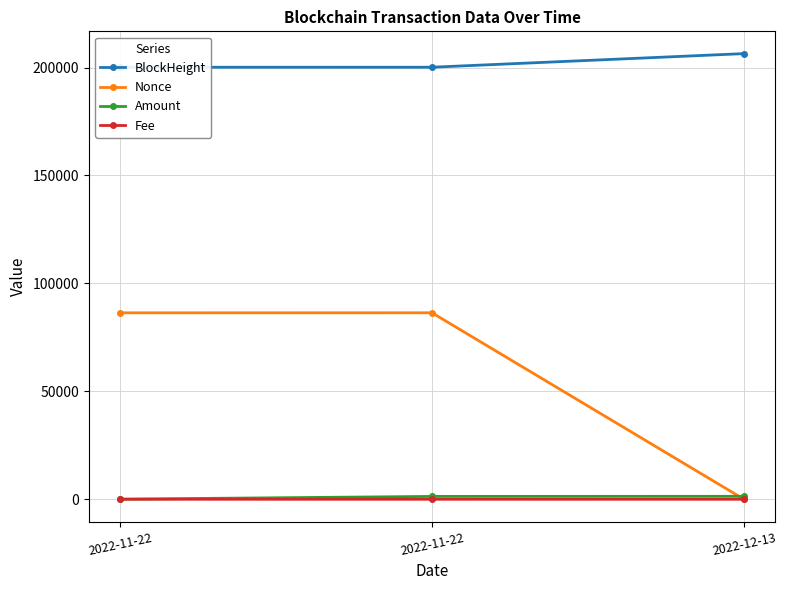

What is the label of the 3rd point from the left?

2022-12-13